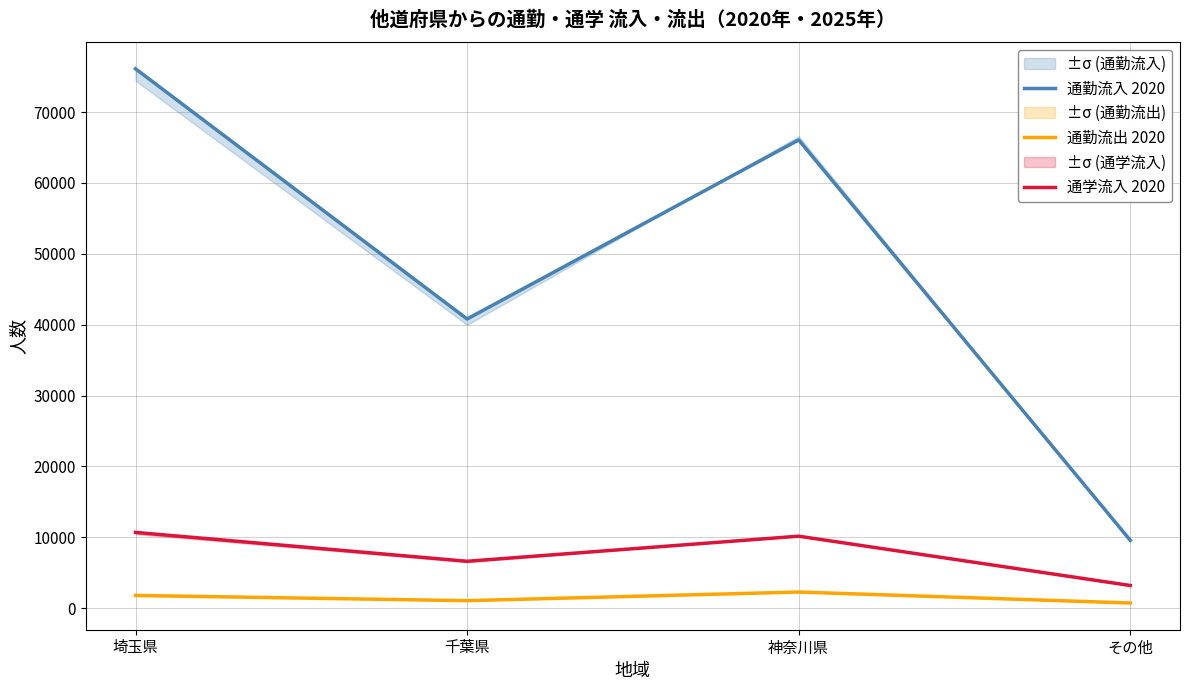

True or false: 通勤流出 2020 and 通学流入 2020 intersect in this chart.

False